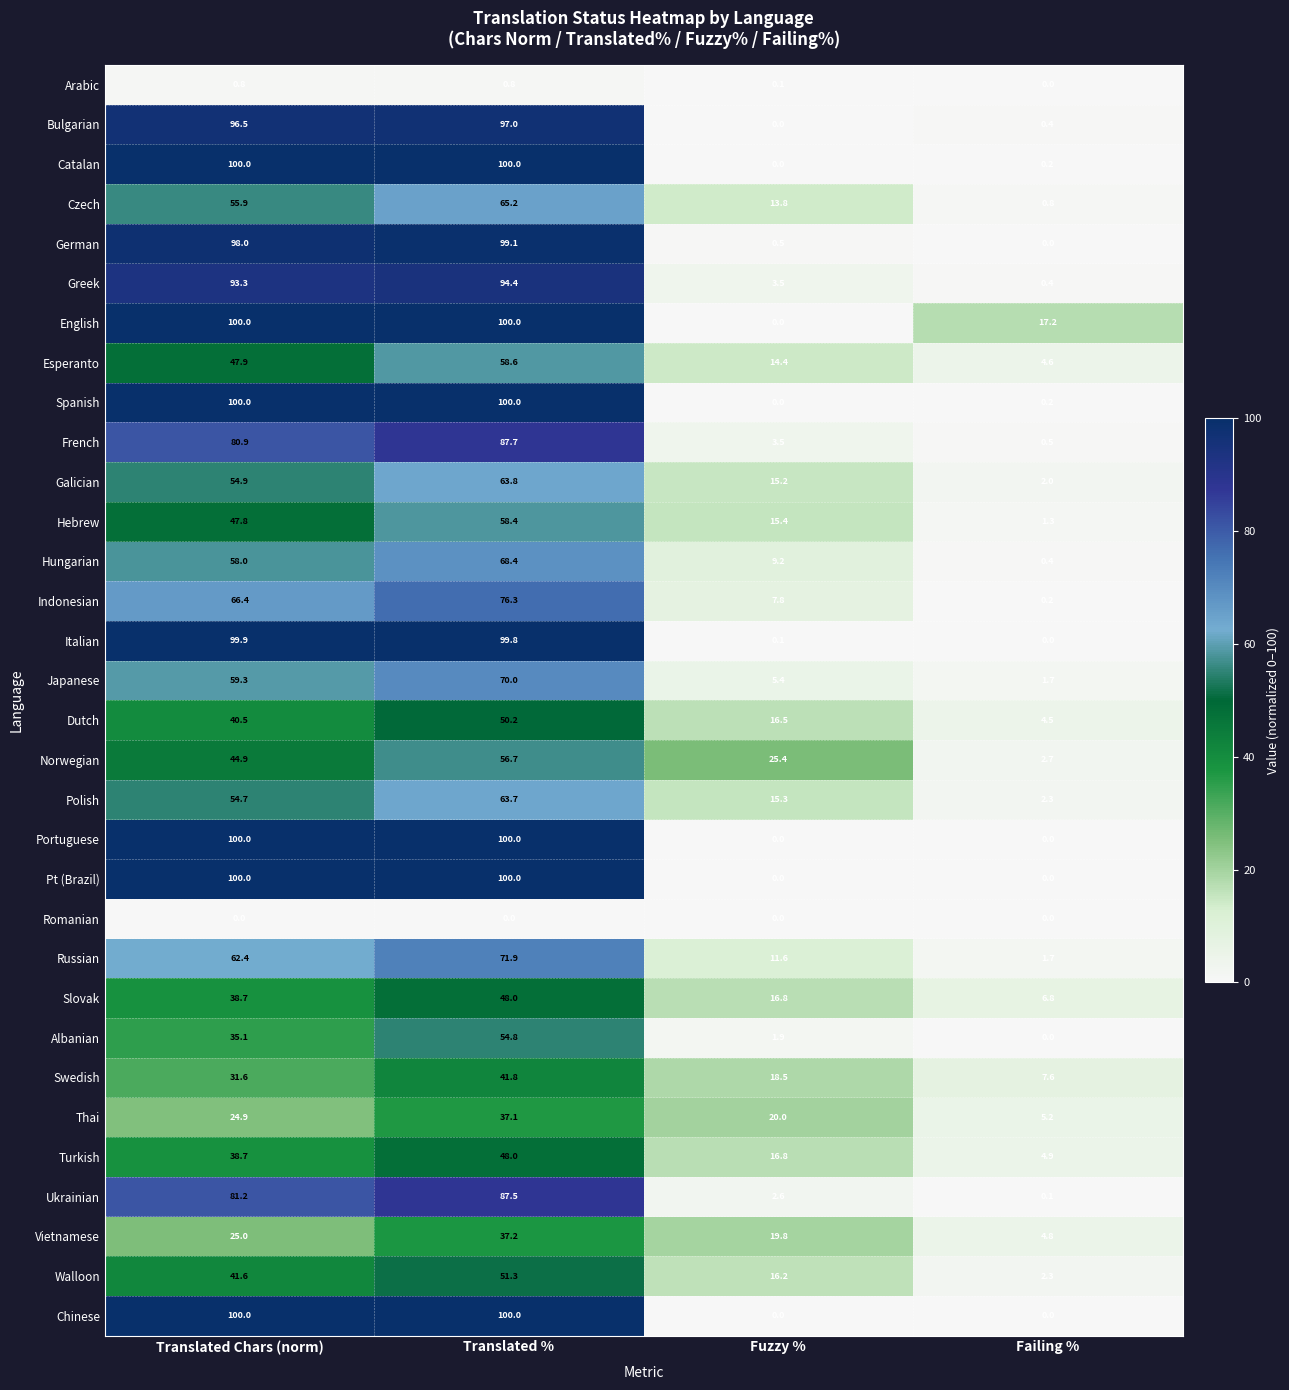

What value does the Slovak series have at Translated %?

48.0